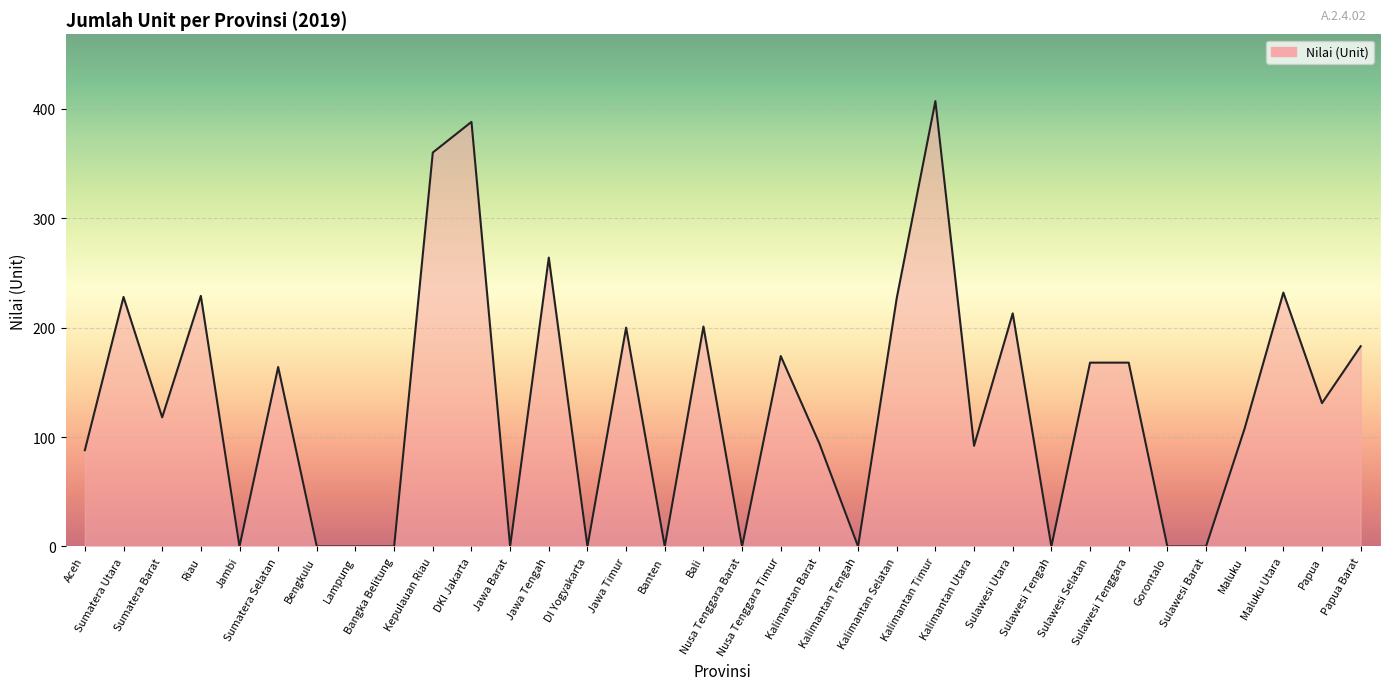

What is the difference between the maximum and minimum values?

407